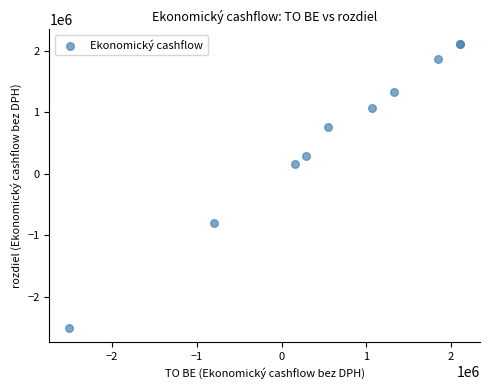

What Y value in the scatter plot is closest to -199011?

157642.5